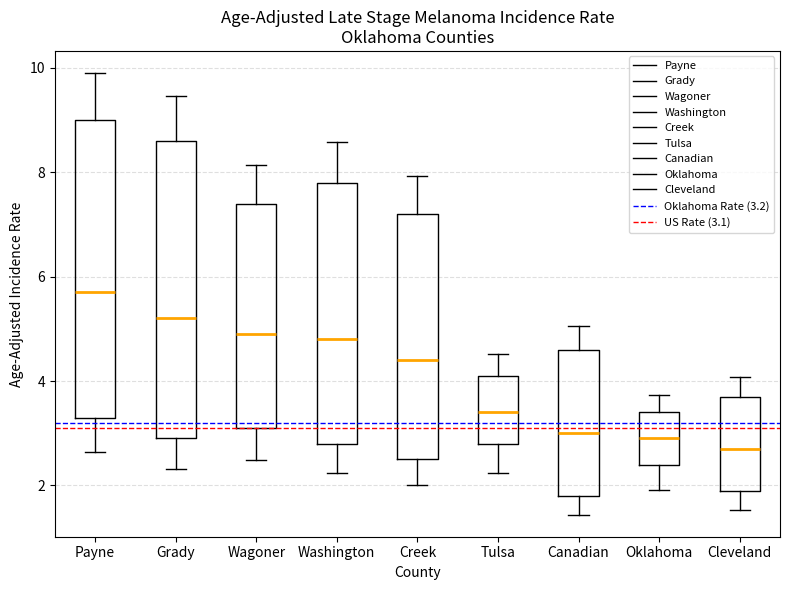

Reading left to right, transcribe this box plot: for each box, give where its median line is, the range the box spans, and where its two whiskers end, as read against the y-axis. The values are not printed on the chart, so give them approximately, as read against the axis.

Payne: median 5.8, box 3.4 to 9.0, whiskers 2.6 to 10.0
Grady: median 5.2, box 3.0 to 8.6, whiskers 2.4 to 9.4
Wagoner: median 5.0, box 3.2 to 7.4, whiskers 2.4 to 8.2
Washington: median 4.8, box 2.8 to 7.8, whiskers 2.2 to 8.6
Creek: median 4.4, box 2.6 to 7.2, whiskers 2.0 to 8.0
Tulsa: median 3.4, box 2.8 to 4.2, whiskers 2.2 to 4.6
Canadian: median 3.0, box 1.8 to 4.6, whiskers 1.4 to 5.0
Oklahoma: median 3.0, box 2.4 to 3.4, whiskers 2.0 to 3.8
Cleveland: median 2.8, box 2.0 to 3.8, whiskers 1.6 to 4.0